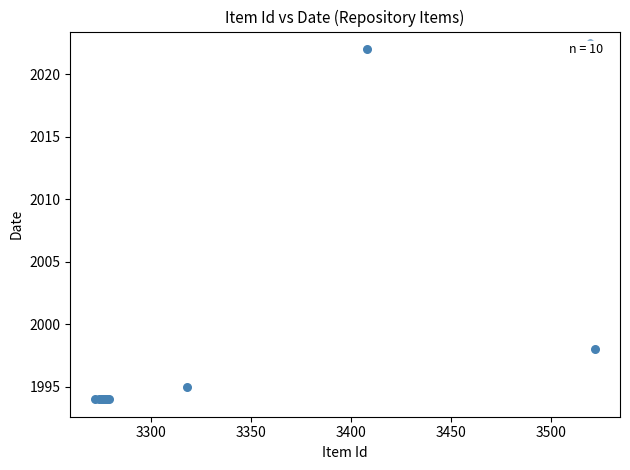

What Y value in the scatter plot is closest to 2008?

1998